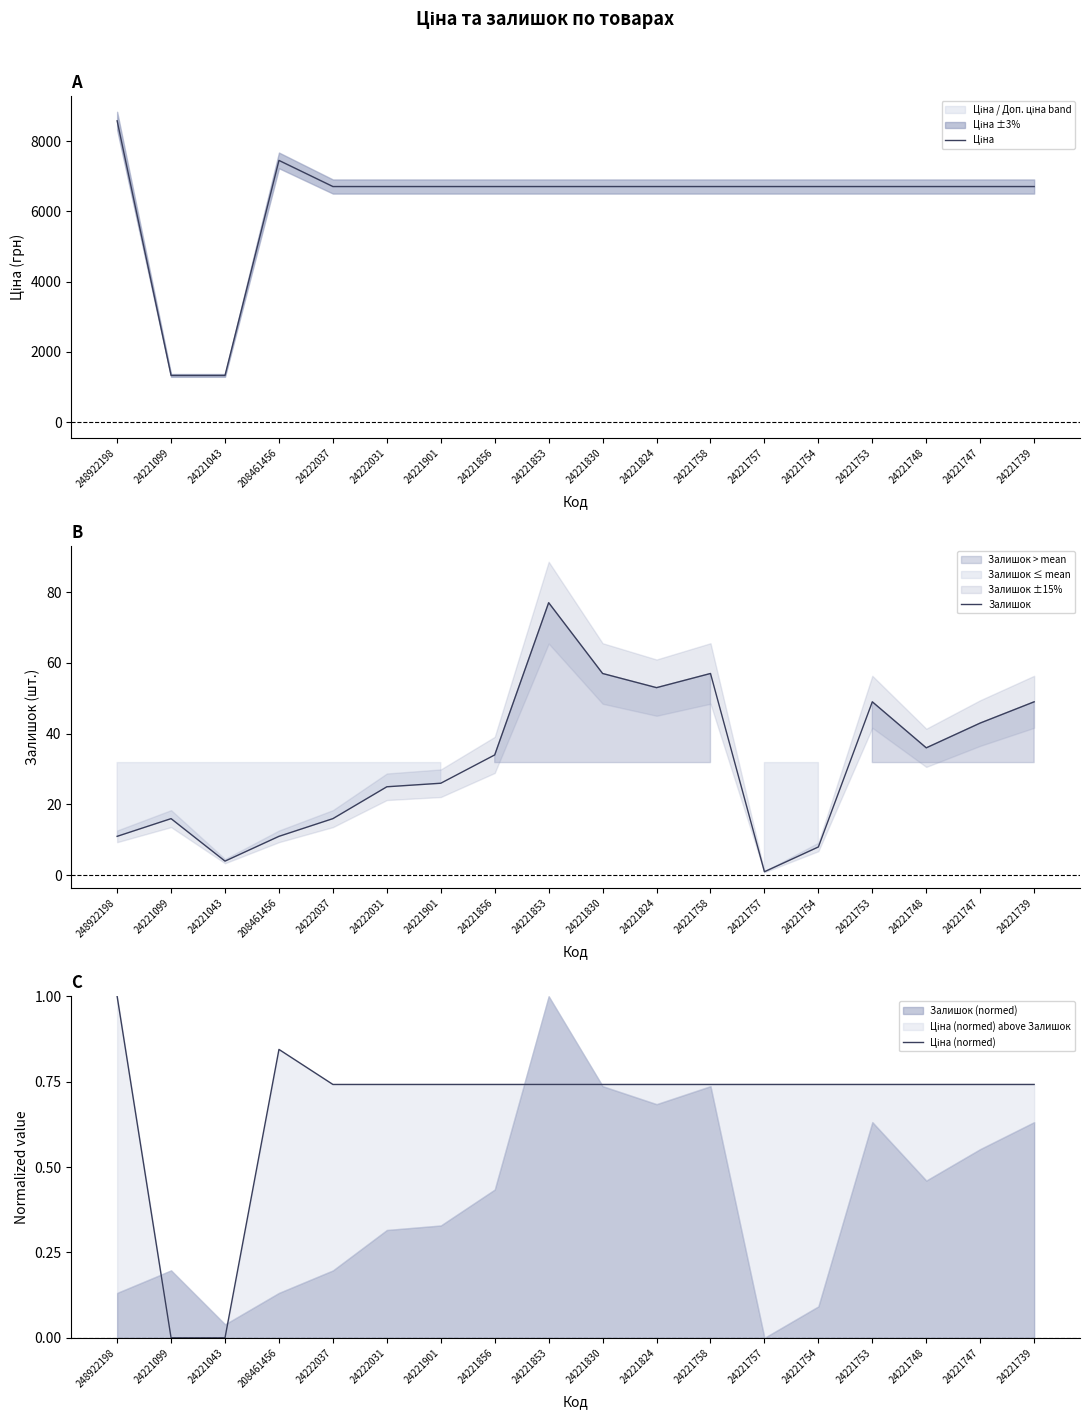

At which label does Ціна first exceed 6710?

248922198